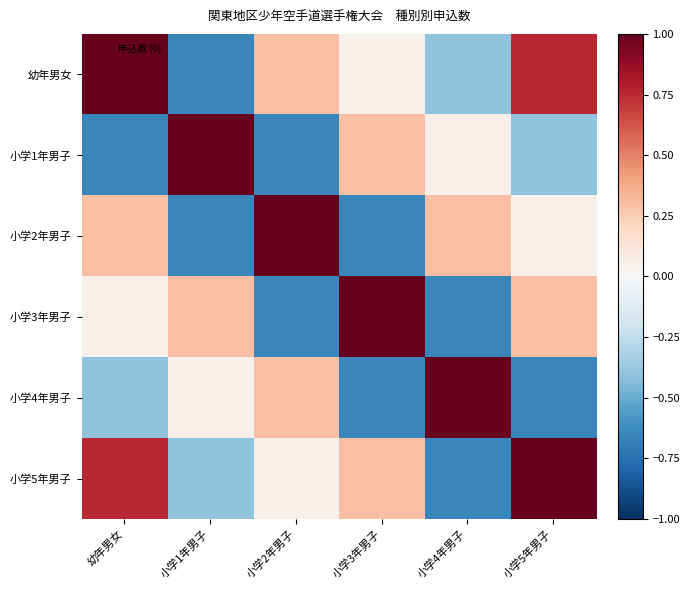

What is the smallest value displayed?

-0.7